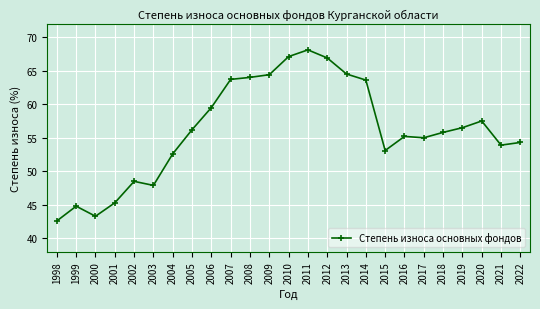

What is the value of the 10th point from the left?

63.7